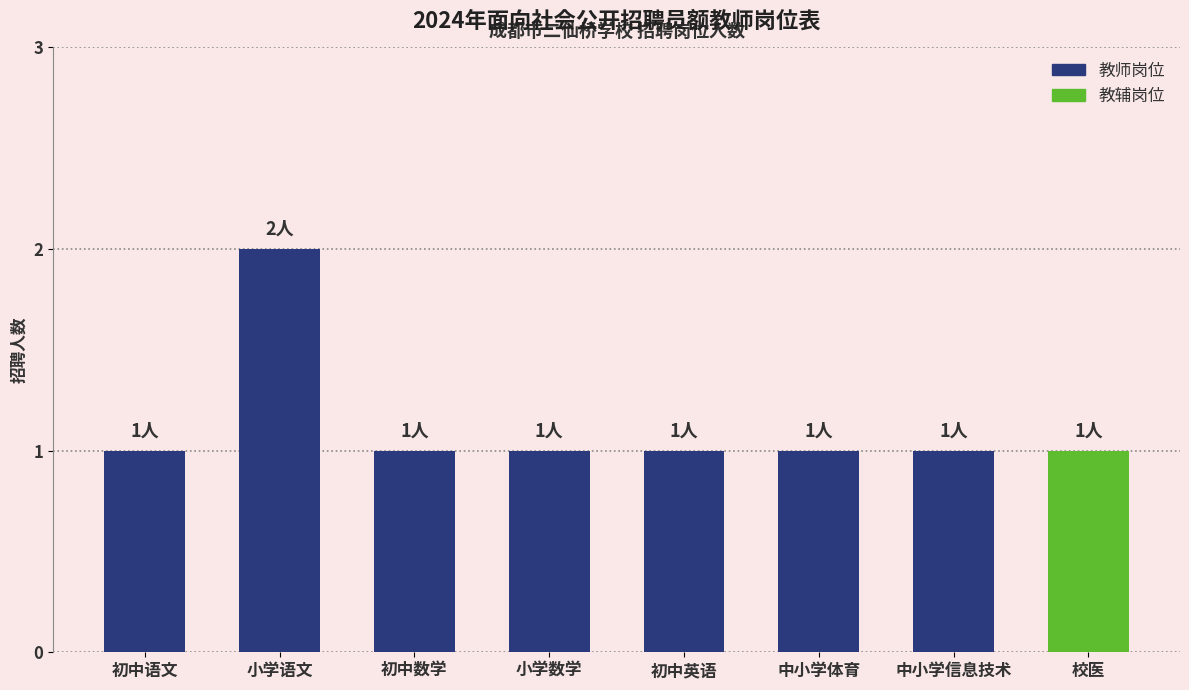

The chart shows a value of 1 at 中小学体育. True or false?

True